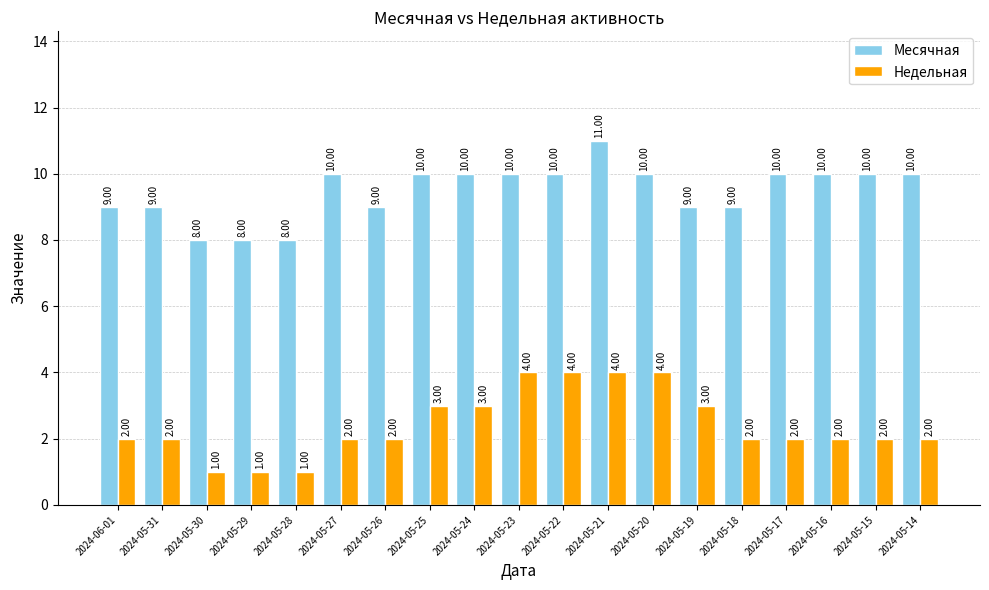

True or false: Недельная has a value of 3 at 2024-05-18.

False